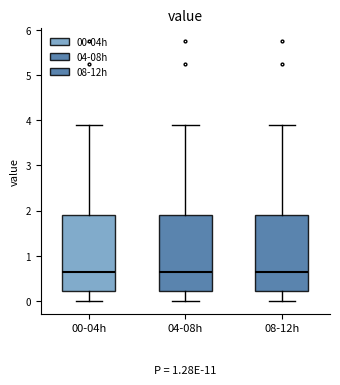

Reading left to right, transcribe this box plot: for each box, give where its median line is, the range the box spans, and where its two whiskers end, as read against the y-axis. The values are not printed on the chart, so give them approximately, as read against the axis.

00-04h: median 0.6, box 0.2 to 1.9, whiskers 0.0 to 3.9
04-08h: median 0.6, box 0.2 to 1.9, whiskers 0.0 to 3.9
08-12h: median 0.6, box 0.2 to 1.9, whiskers 0.0 to 3.9